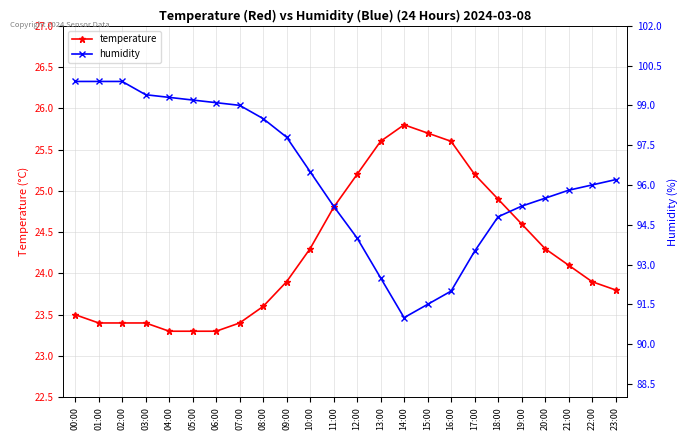

In temperature, how many points are higher than both neighbors (excluding endpoints)?

1